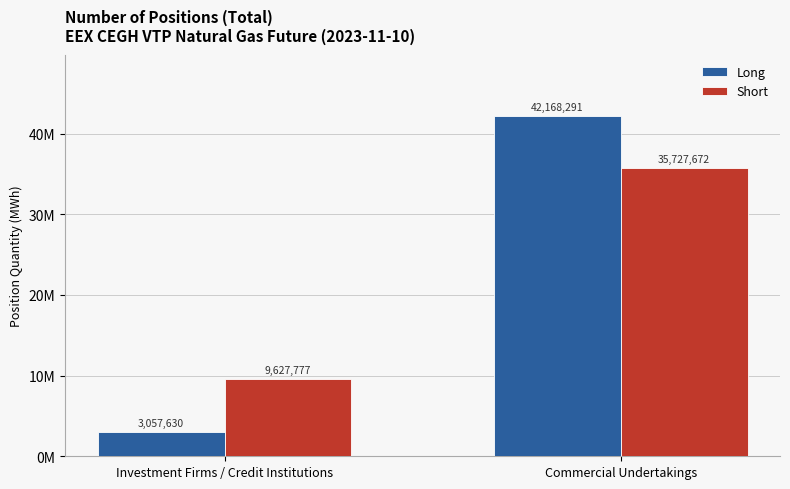

Which series has the largest total across all categories?

Short